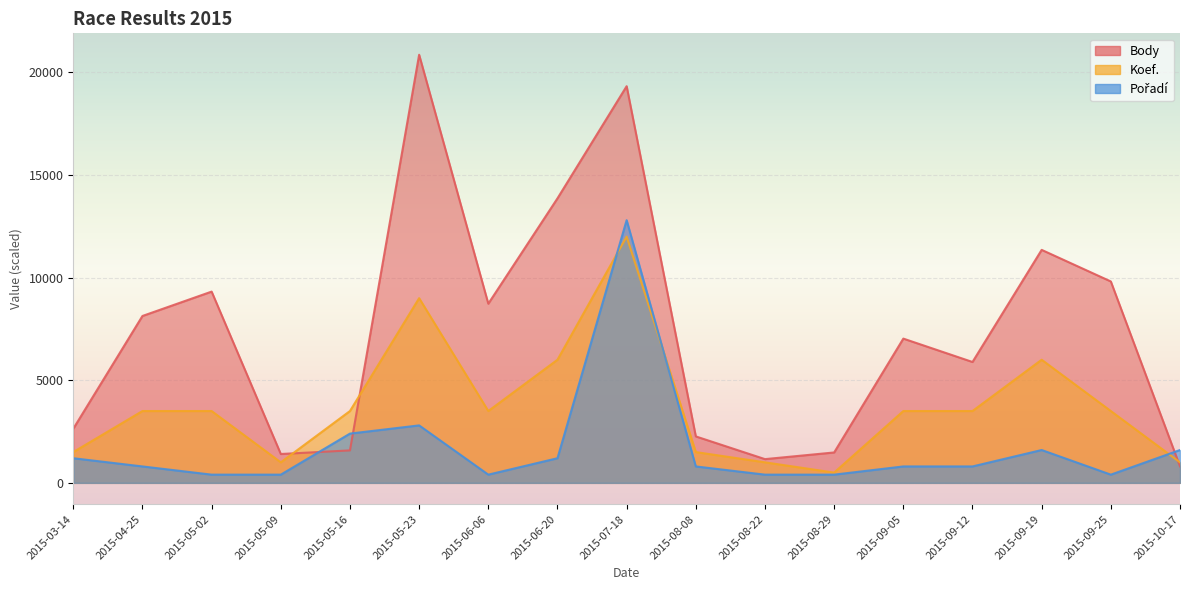

What is the total value across all series at 2015-07-18?

44129